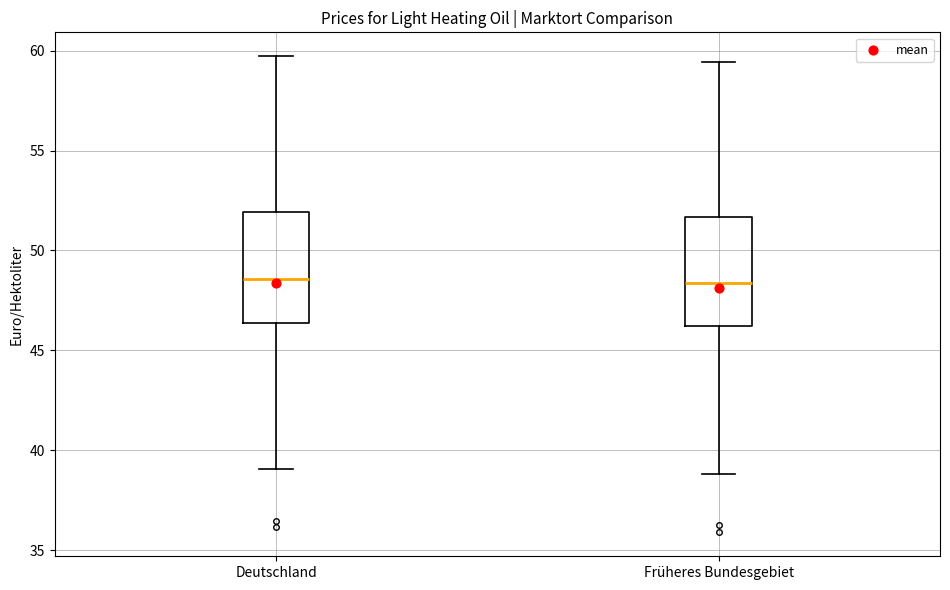

Reading left to right, read every box against the y-axis: the position of its median line, the range the box covers, and the ends of its whiskers. The values are not printed on the chart, so give them approximately, as read against the axis.

Deutschland: median 48.5, box 46.5 to 52.0, whiskers 39.0 to 59.5
Früheres Bundesgebiet: median 48.5, box 46.0 to 51.5, whiskers 39.0 to 59.5